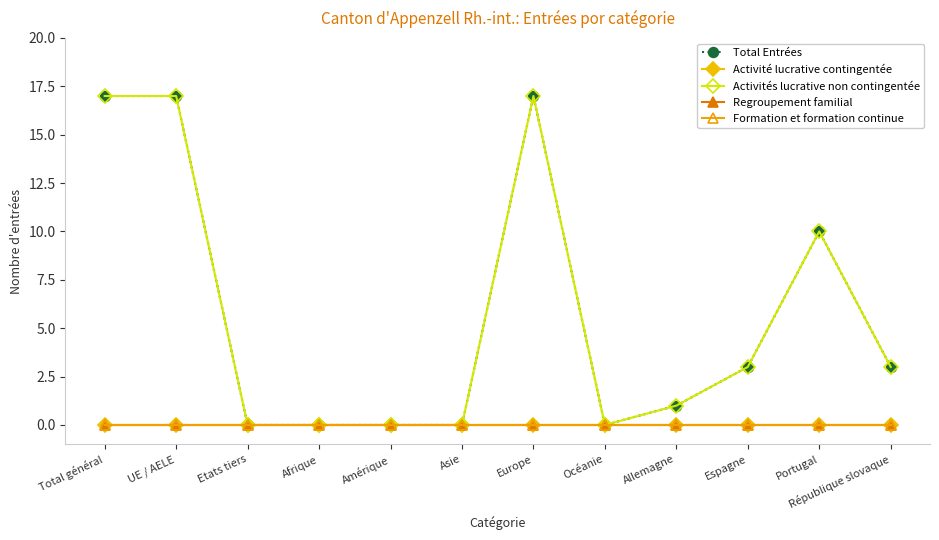

Does the chart have visible grid lines?

No